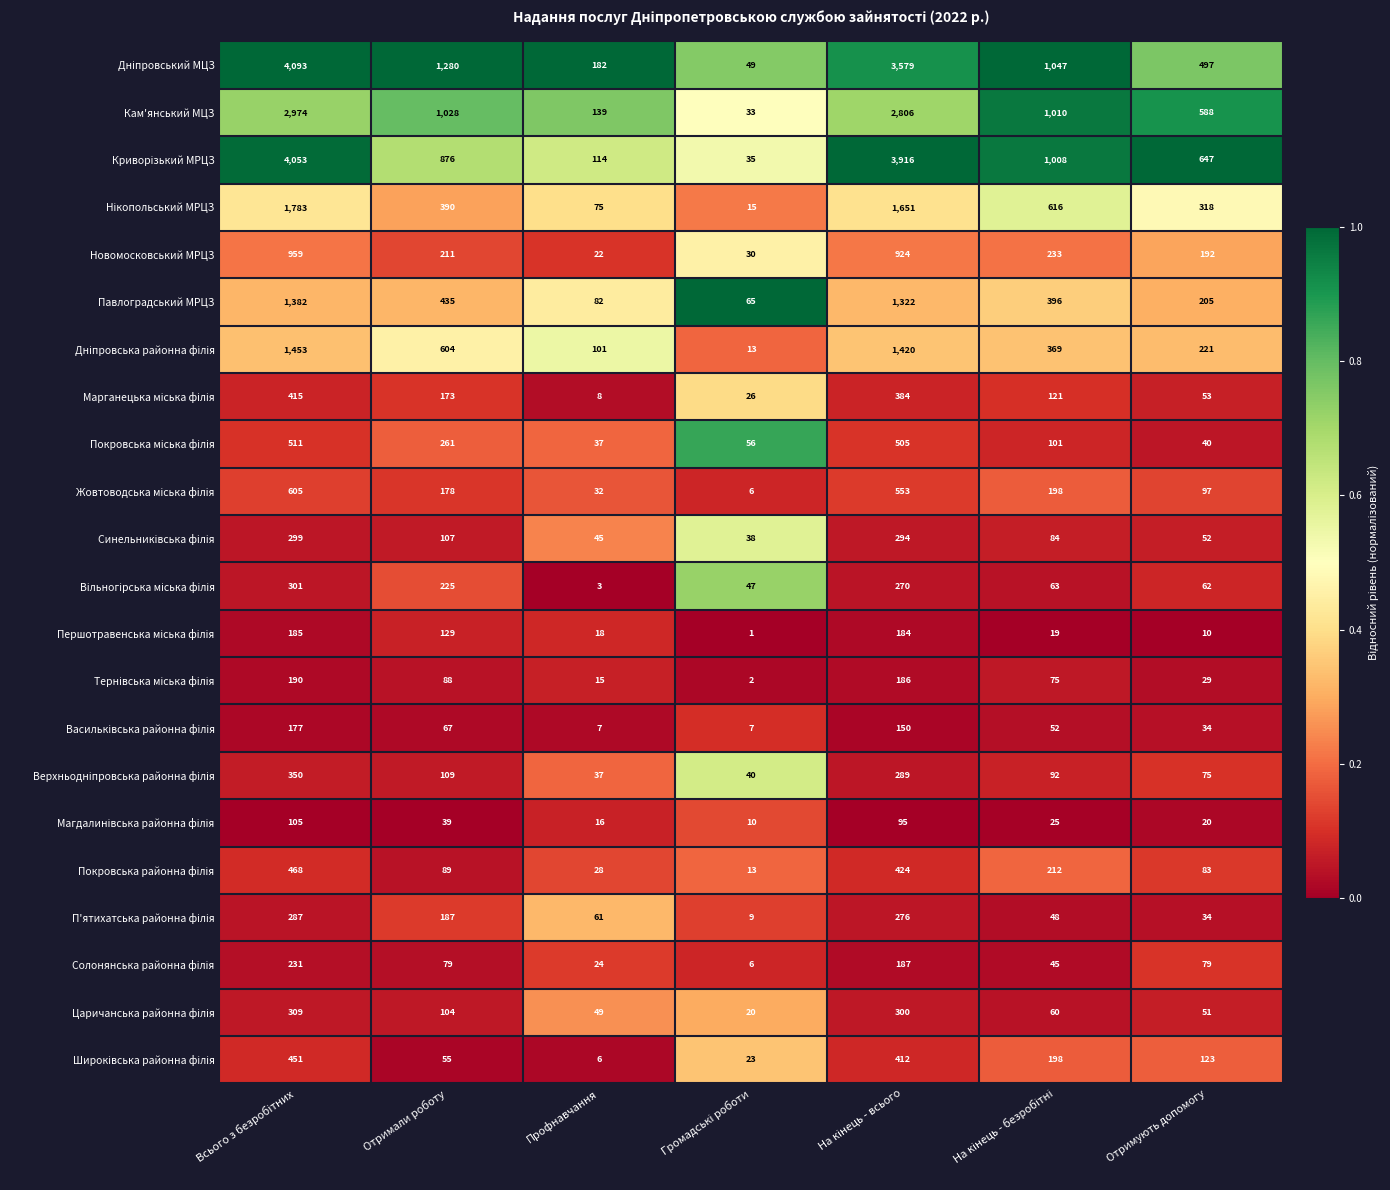

What is the average value of the Новомосковський МРЦЗ series?

367